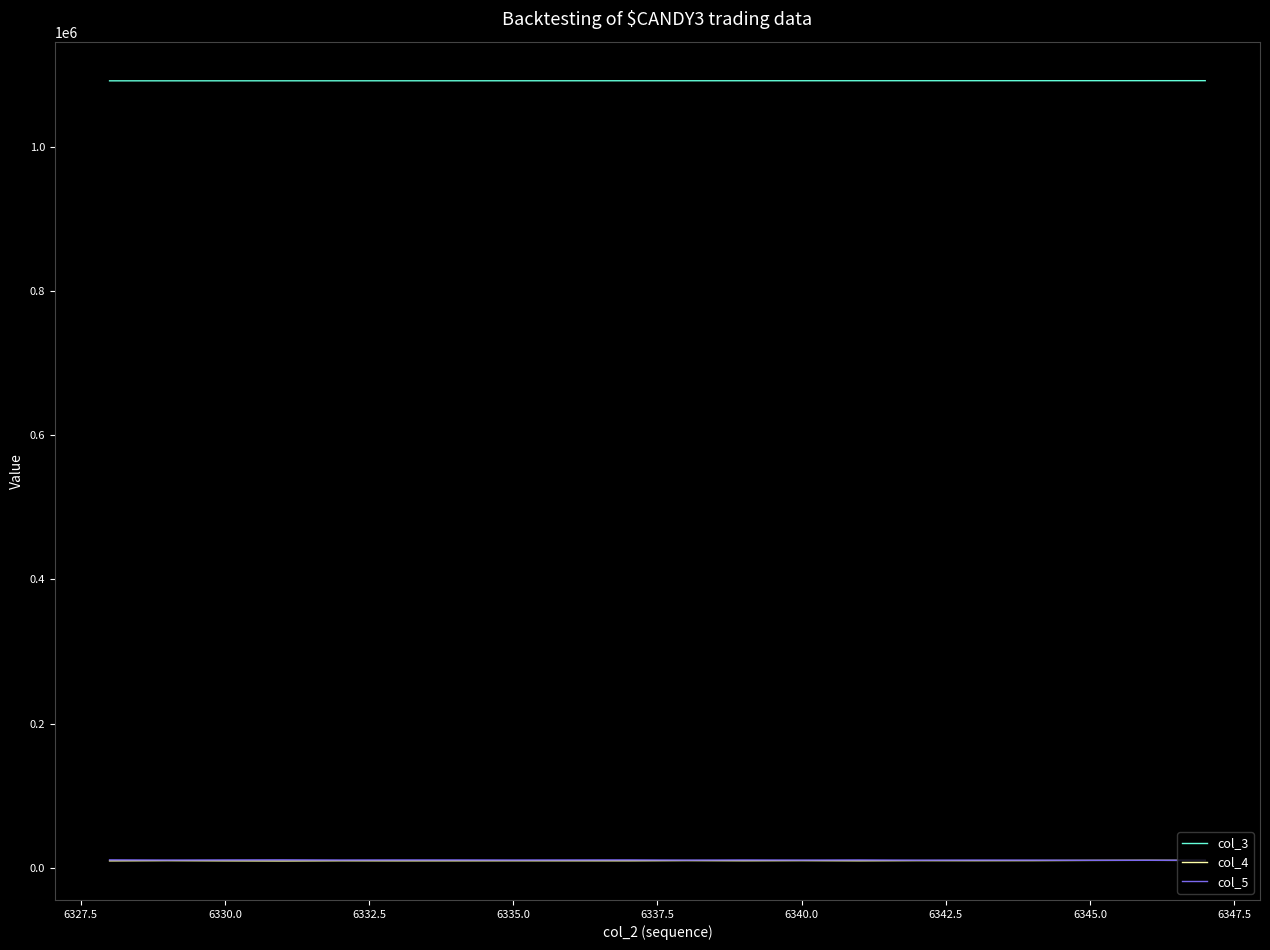

What are all the series names shown in the legend?

col_3, col_4, col_5